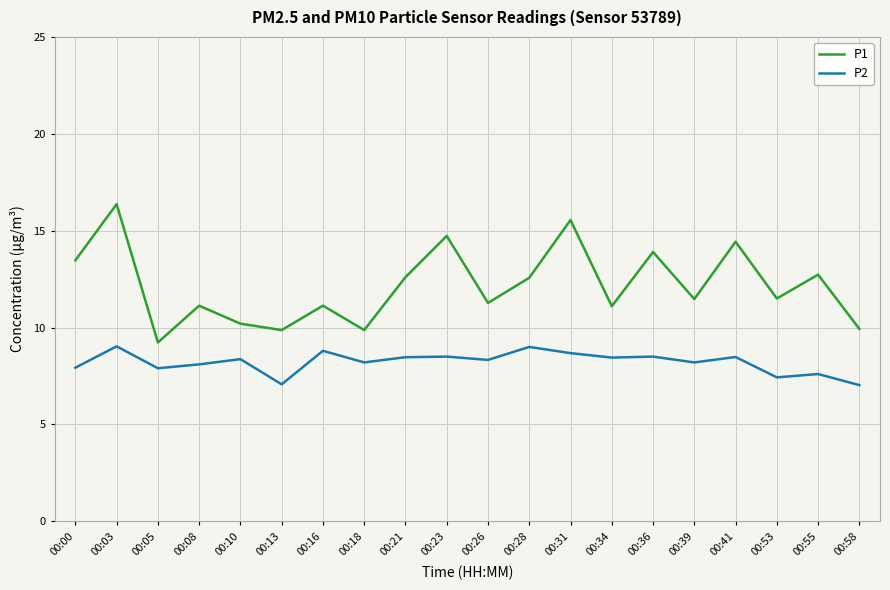

What is the spread (max minus min) of values at 00:53?

4.1